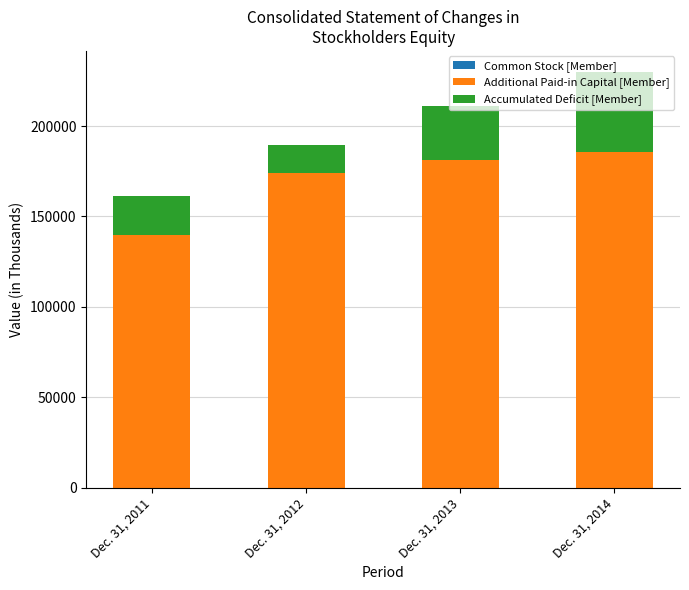

How many categories are shown in the chart?

4